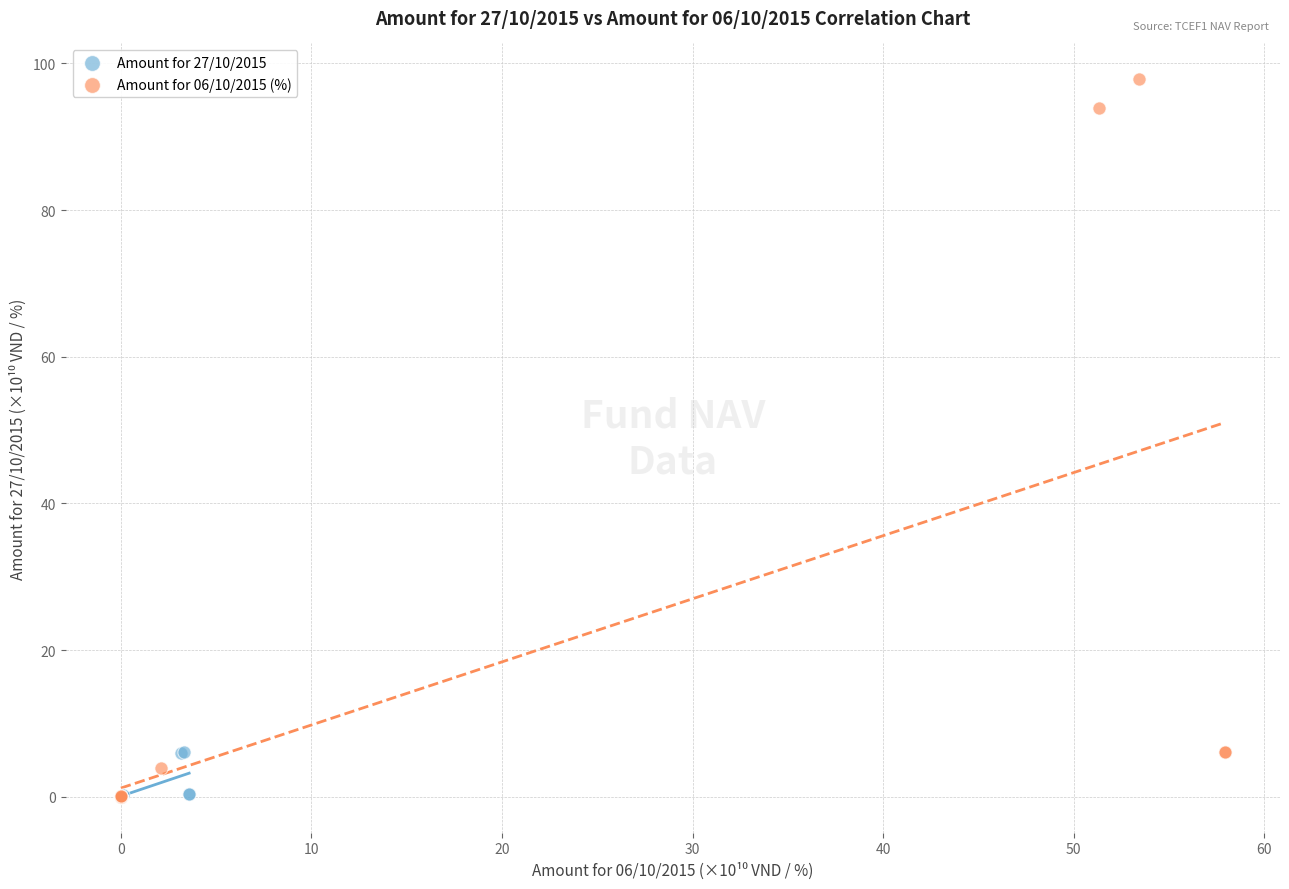

What are all the series names shown in the legend?

Amount for 27/10/2015, Amount for 06/10/2015 (%)